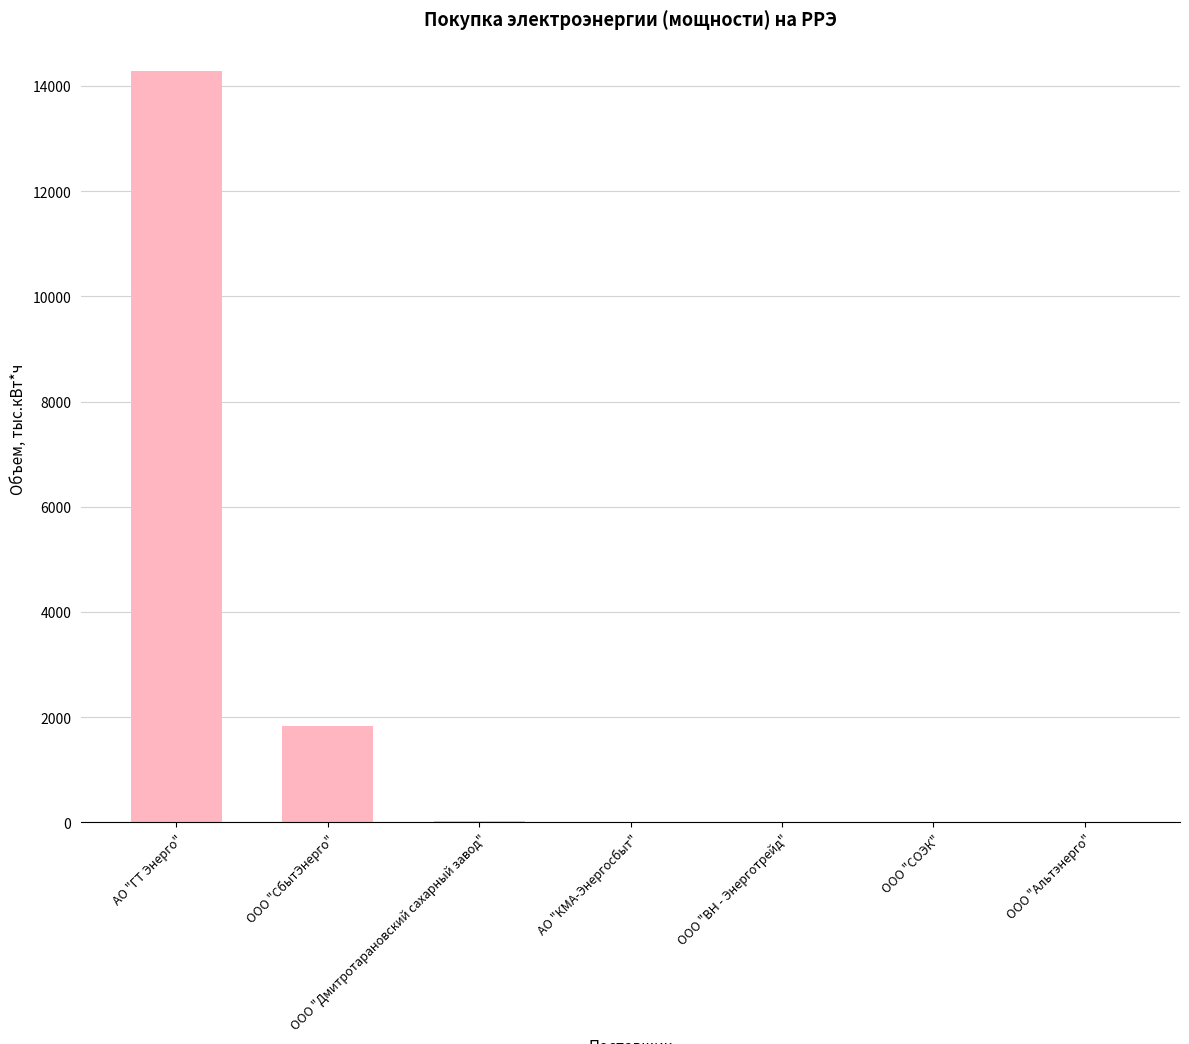

Read the value at ООО "Альтэнерго".

0.3